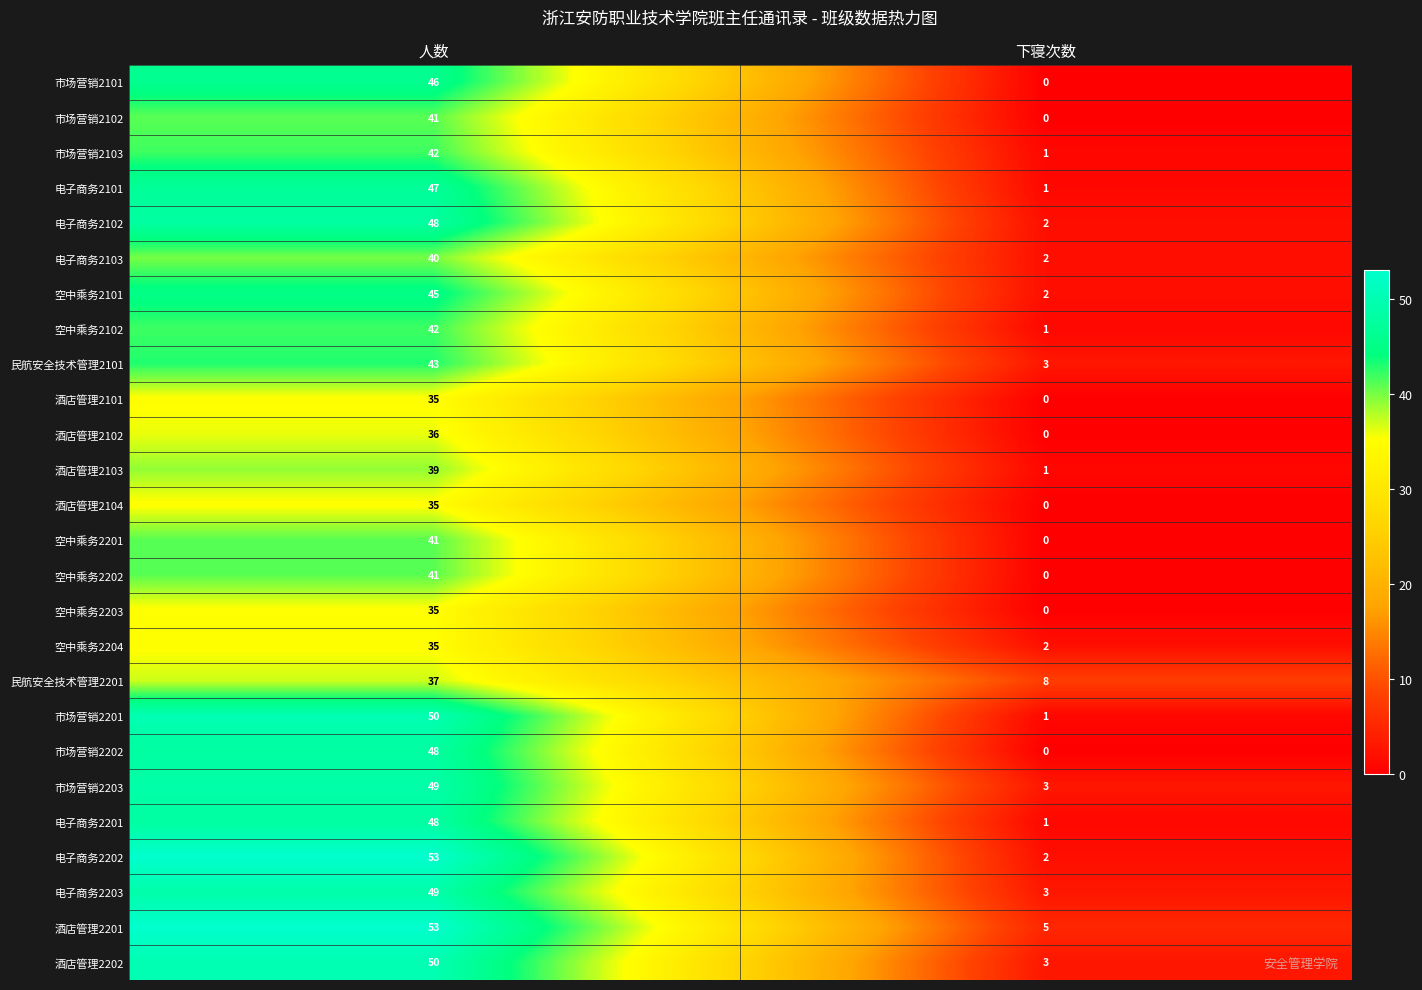

What is the total value across all series at 下寝次数?

41